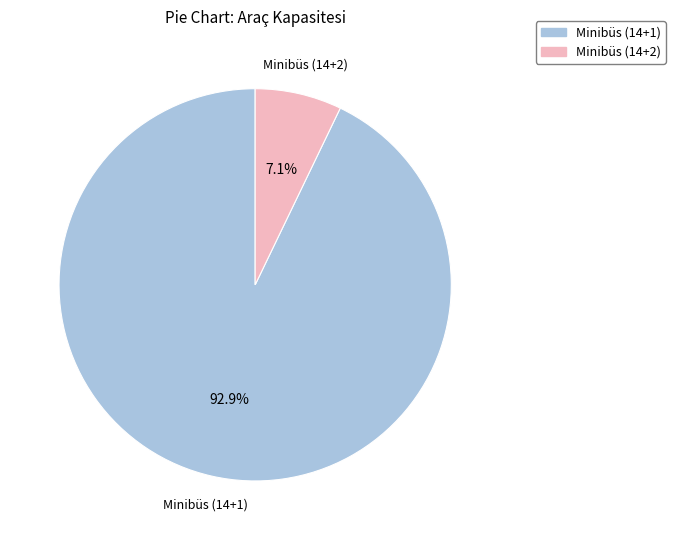

How many slices are in this pie chart?

2